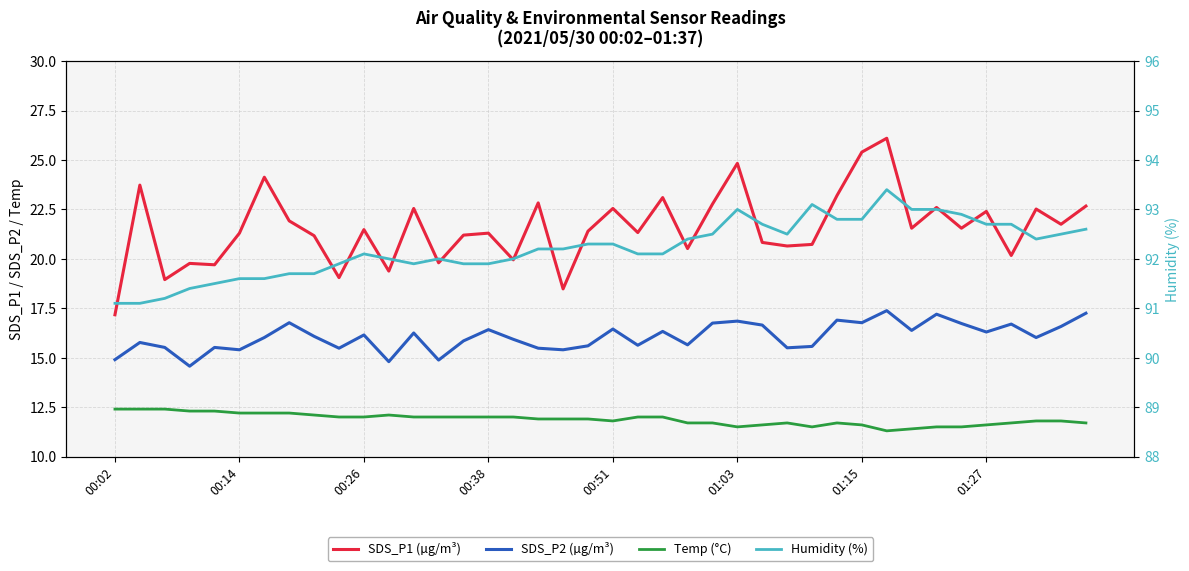

True or false: Temp (°C) and SDS_P1 (µg/m³) cross at least once.

False